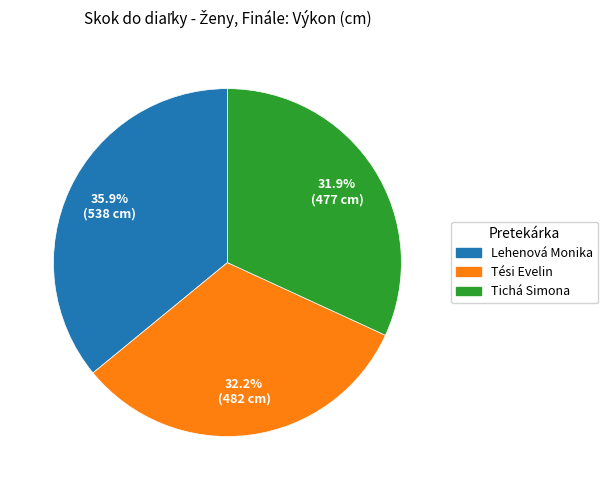

Does Lehenová Monika represent more than half of the total?

No